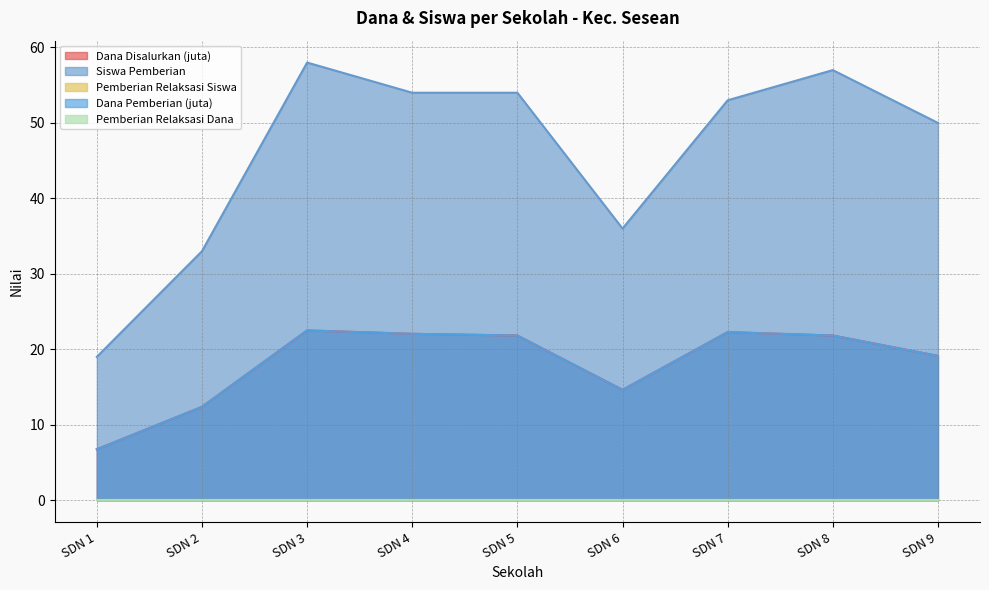

Which has a higher value, SDN 8 or SDN 1?

SDN 8